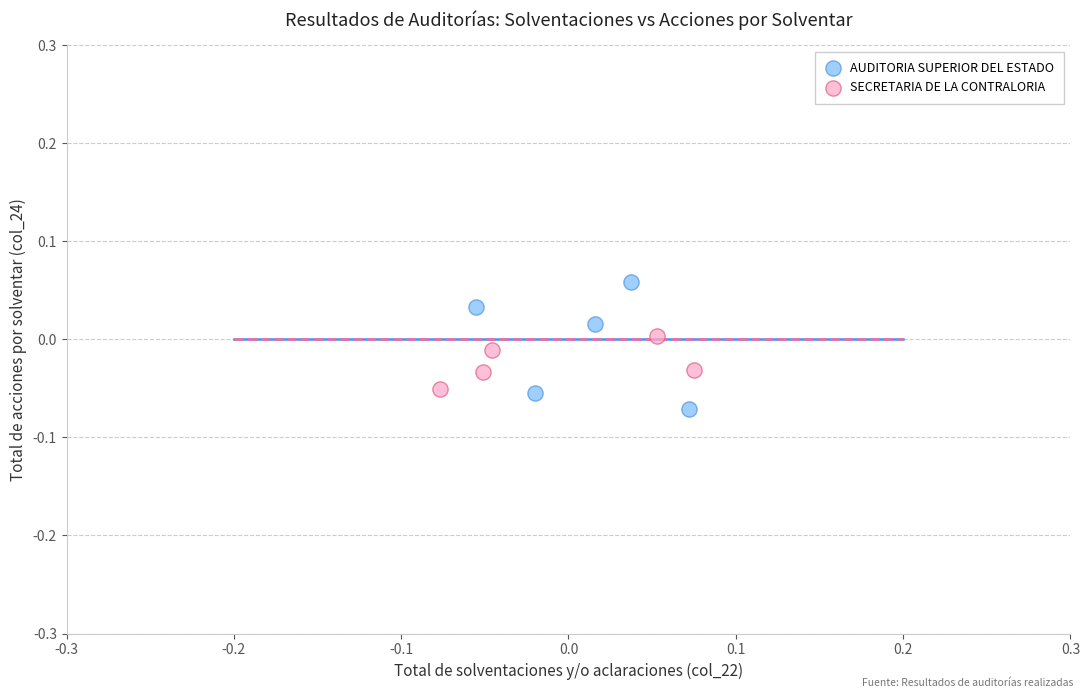

What are all the series names shown in the legend?

AUDITORIA SUPERIOR DEL ESTADO, SECRETARIA DE LA CONTRALORIA